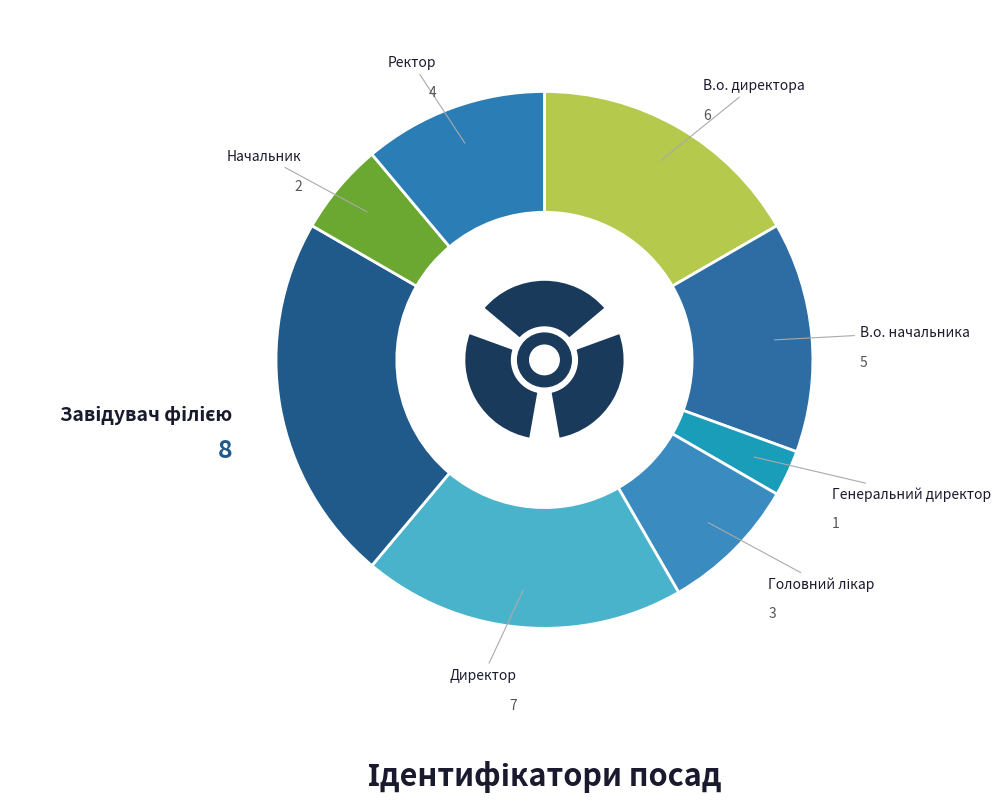

What portion of the pie excludes Генеральний директор?

97.2%